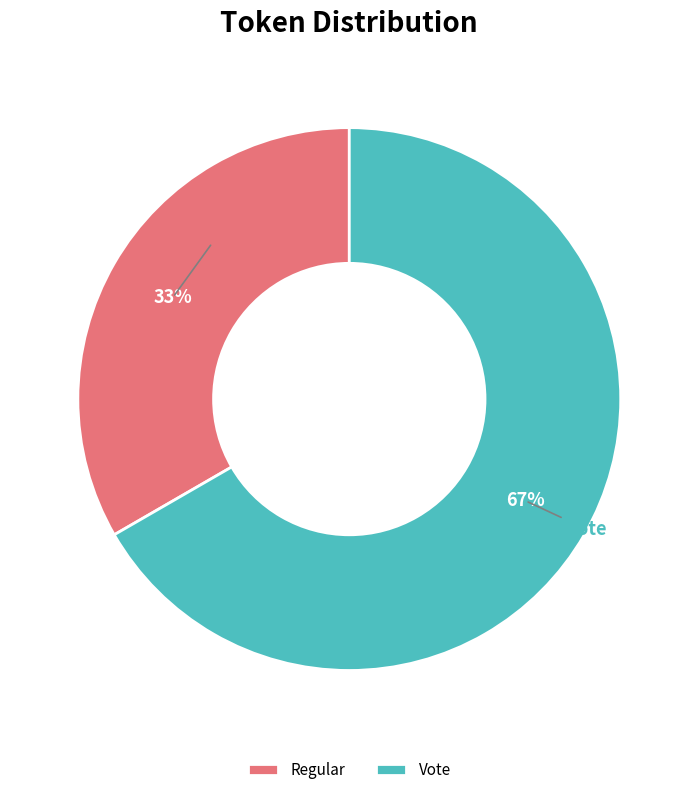

Do Regular and Vote together represent more than half of the pie?

Yes